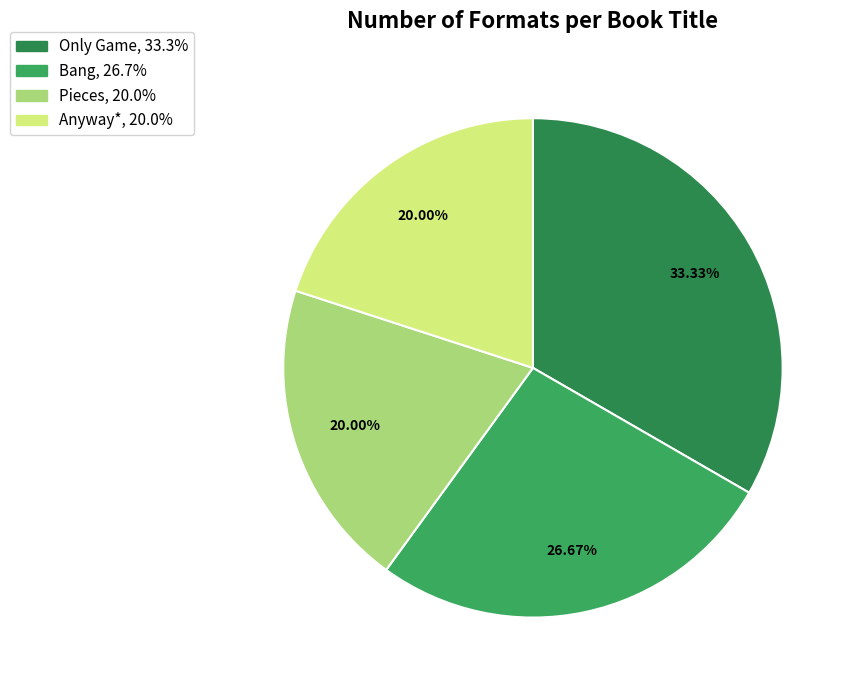

Which category has the smallest portion of the pie?

Pieces